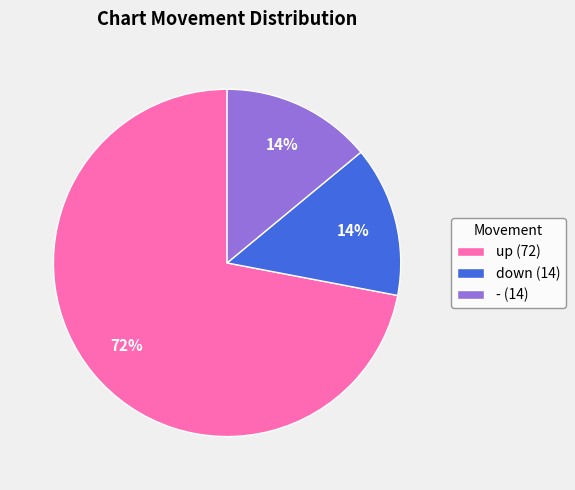

What percentage is the up (72) slice, to the nearest percent?

72%